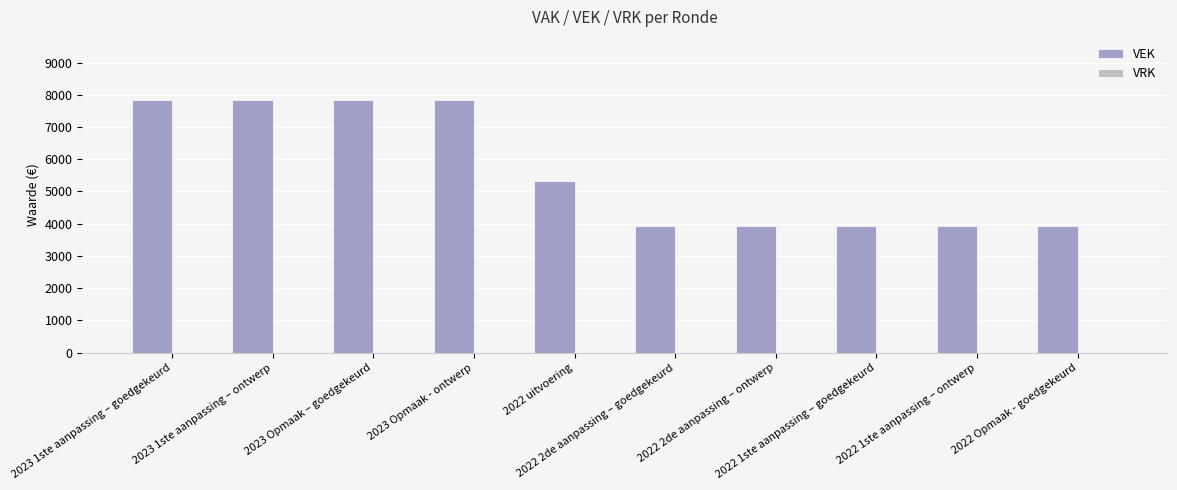

What is the value of the 8th bar from the left?

3923